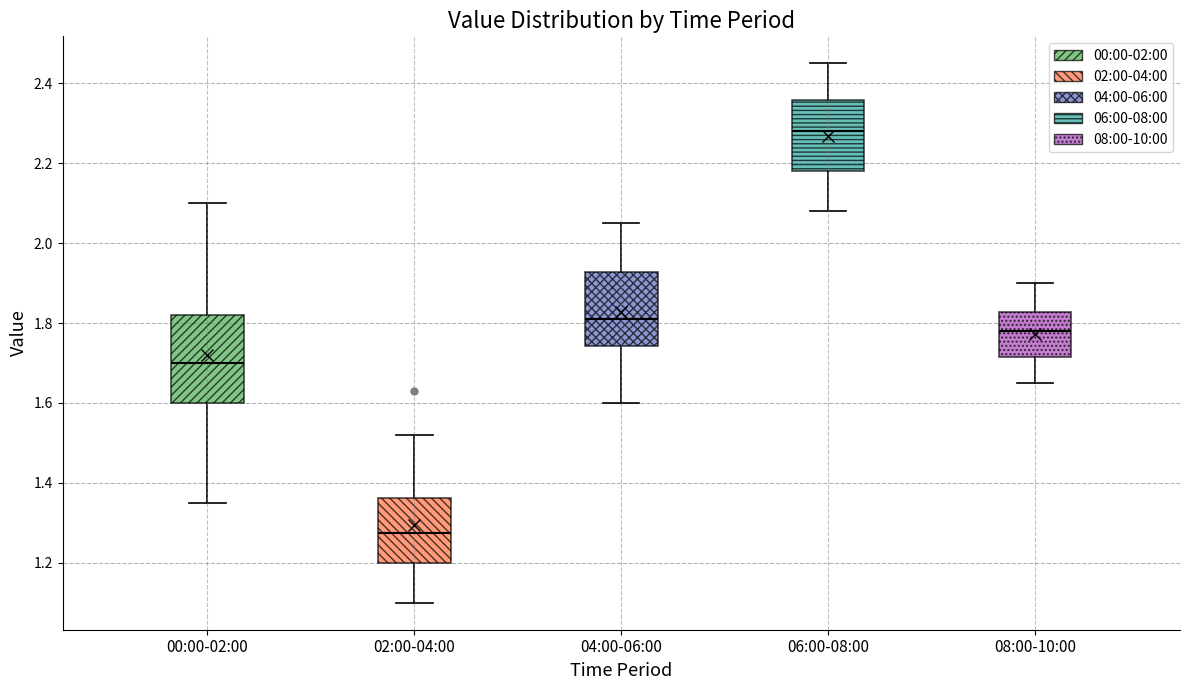

Where is the upper edge of the box for 04:00-06:00 on the y-axis? The values are not printed on the chart, so give them approximately, as read against the axis.

1.92